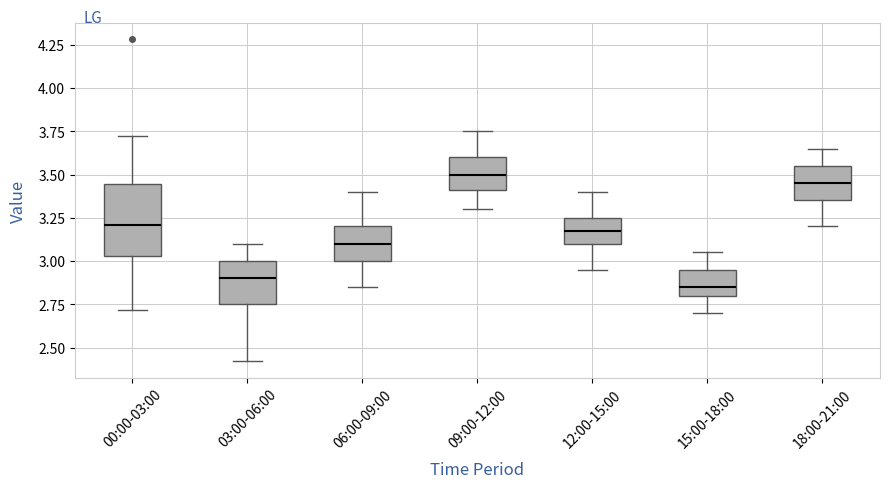

Where does the lower whisker of the box for 06:00-09:00 end on the y-axis? The values are not printed on the chart, so give them approximately, as read against the axis.

2.85